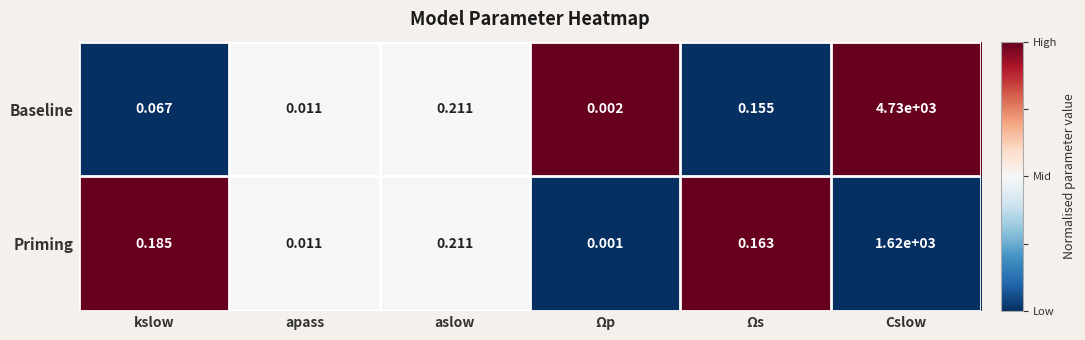

Which series has the largest range (max minus min)?

Baseline